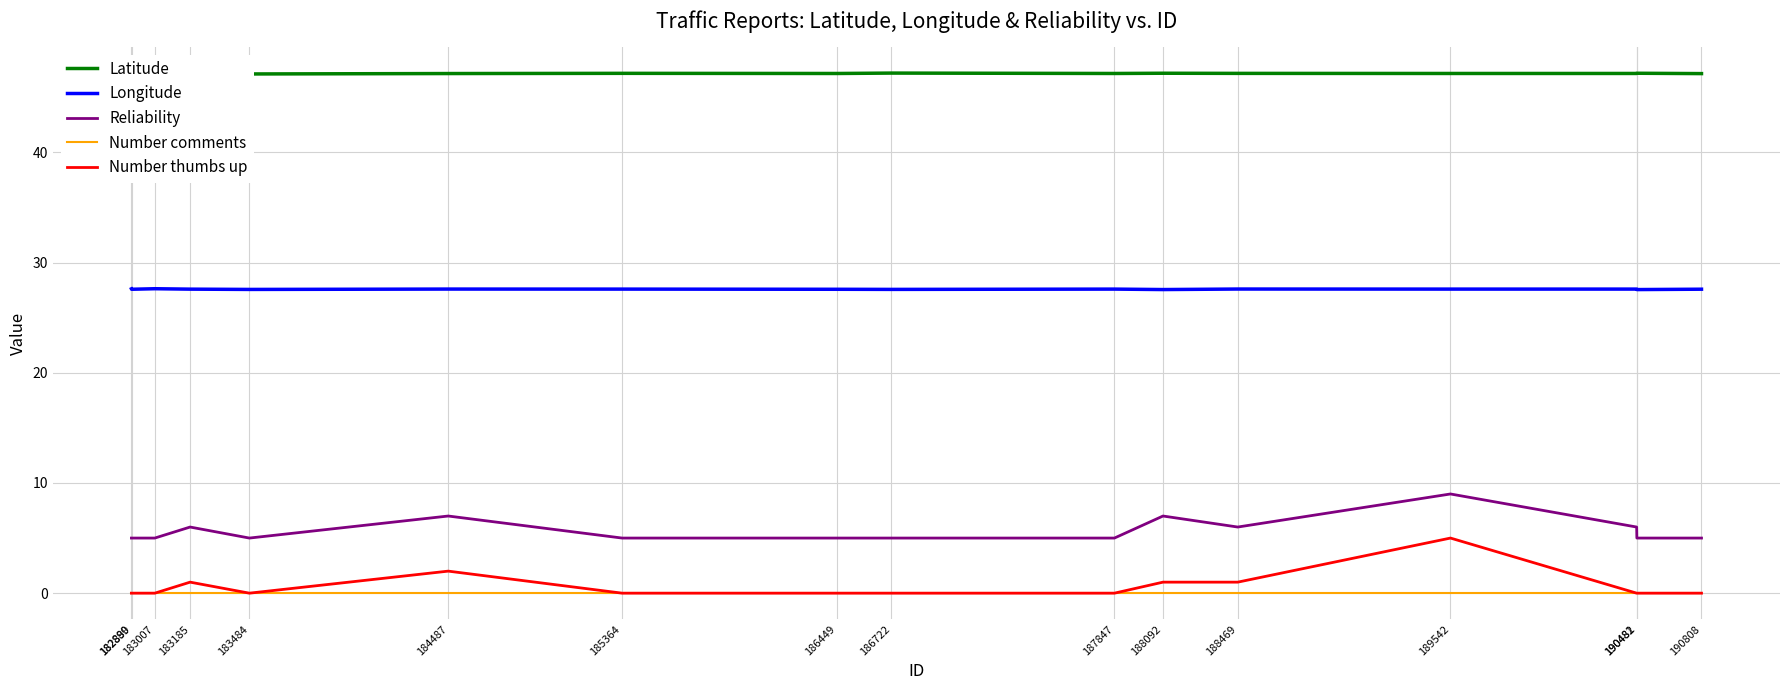

What is the highest value of the Longitude series?

27.6